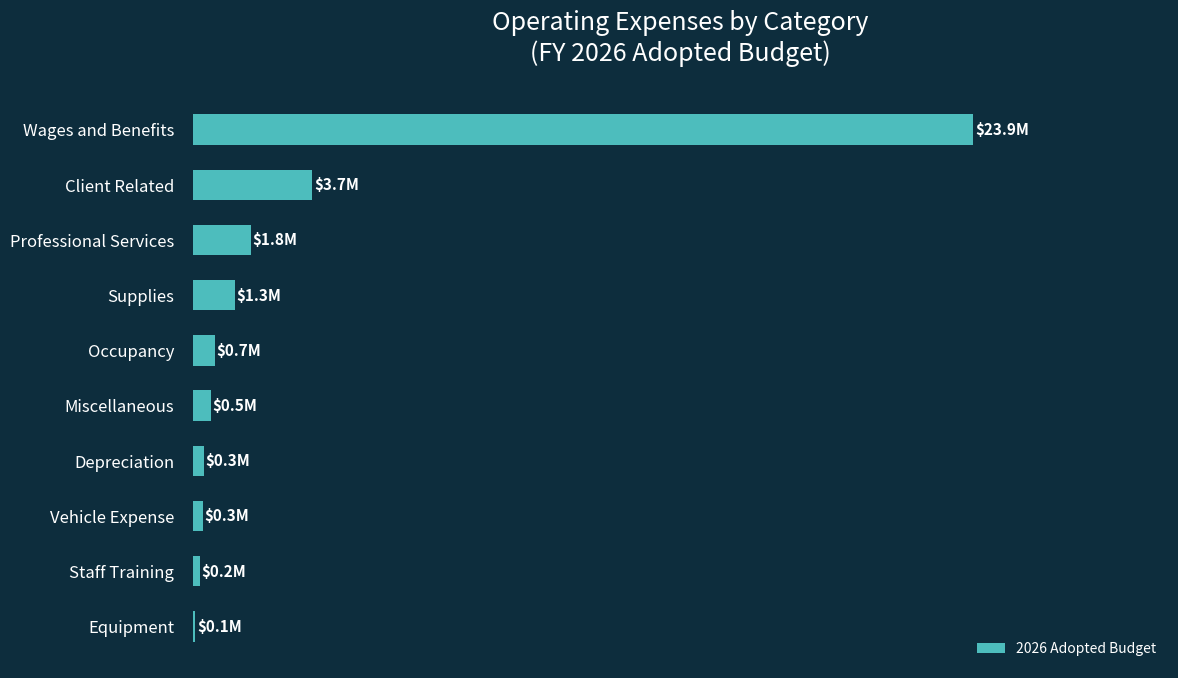

Count the number of data series in this chart.

1